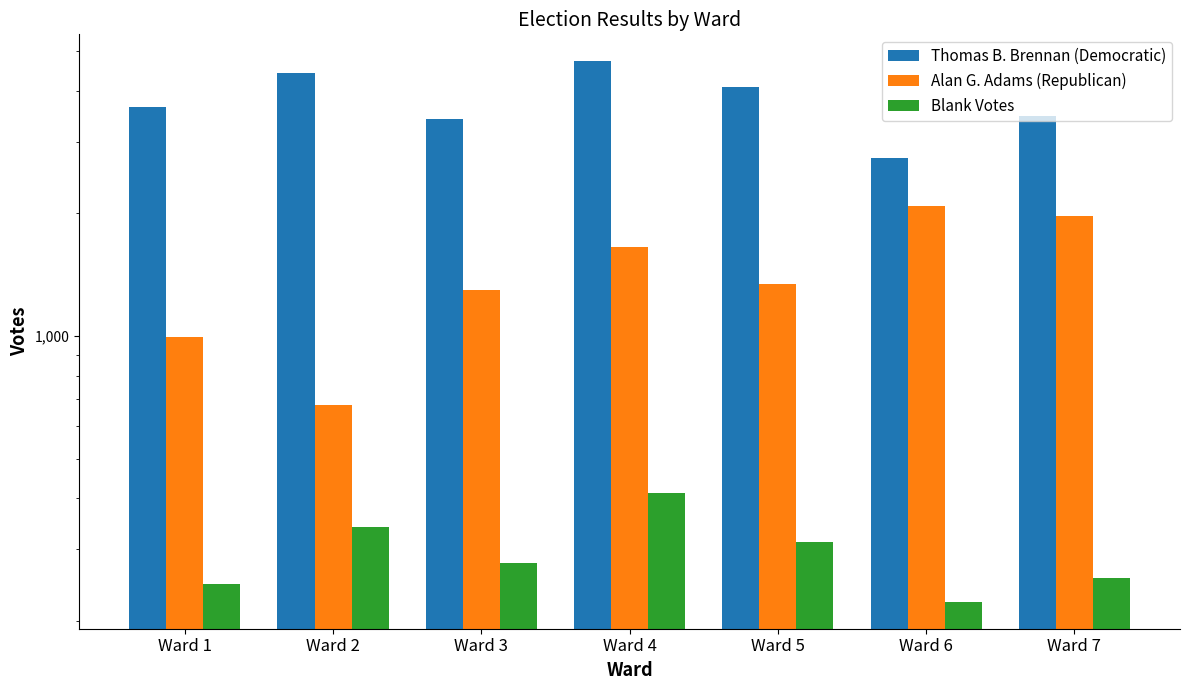

Between Ward 7 and Ward 6, which is larger?

Ward 7